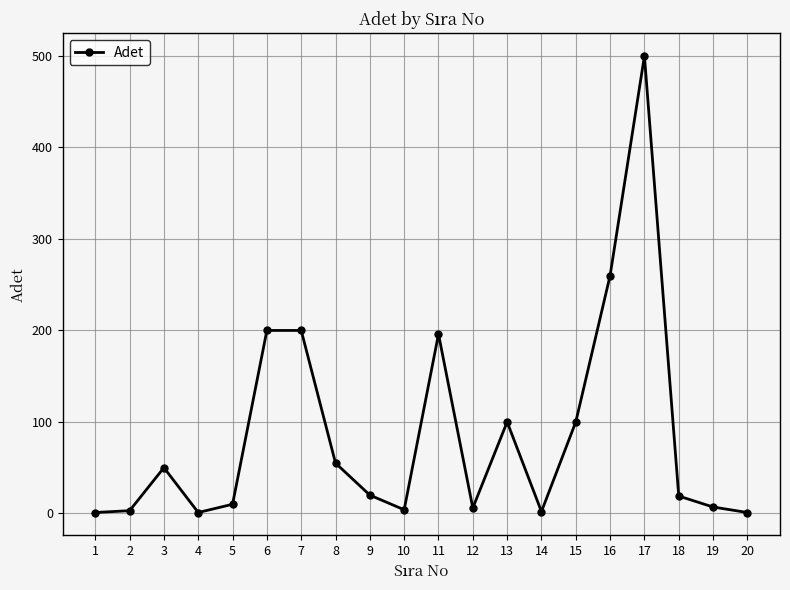

Where does the data first go above 20?

3